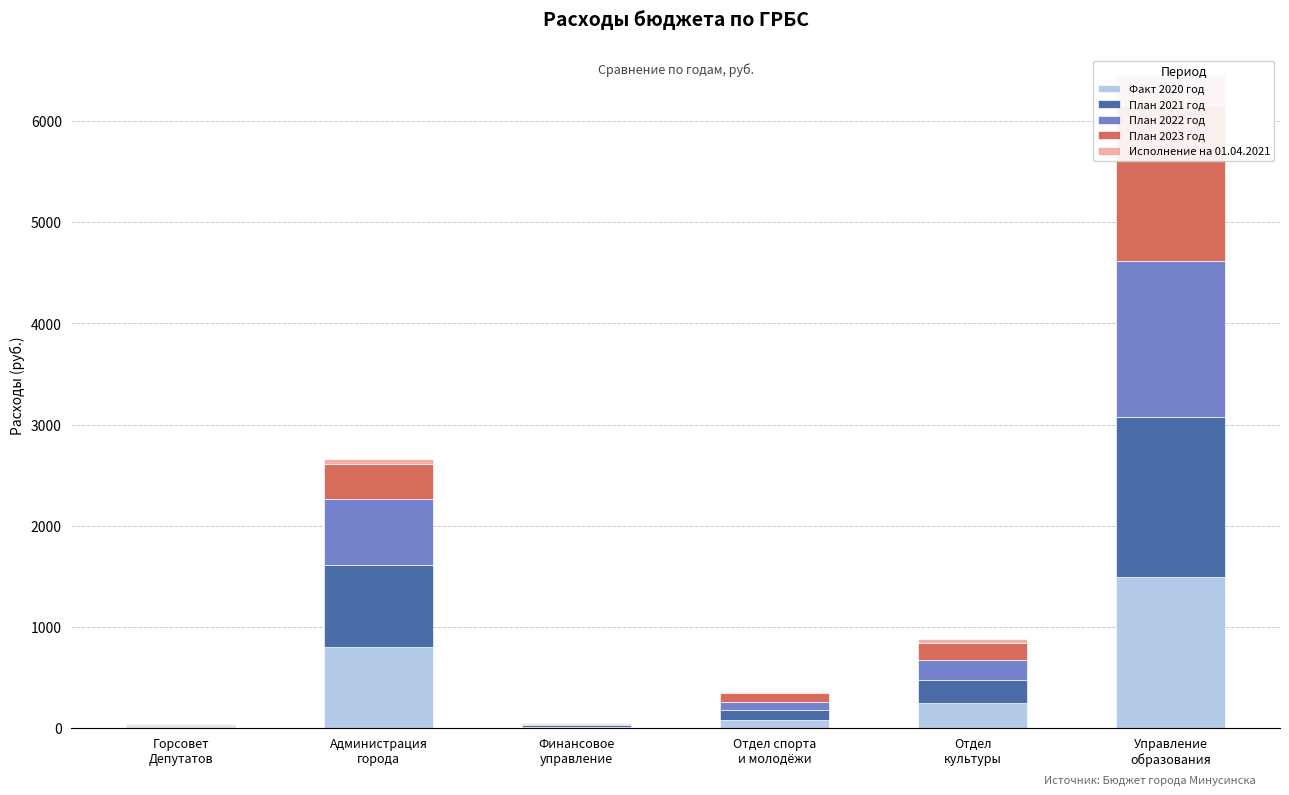

Between Горсовет
Депутатов and Финансовое
управление, which series saw the biggest shift?

План 2021 год